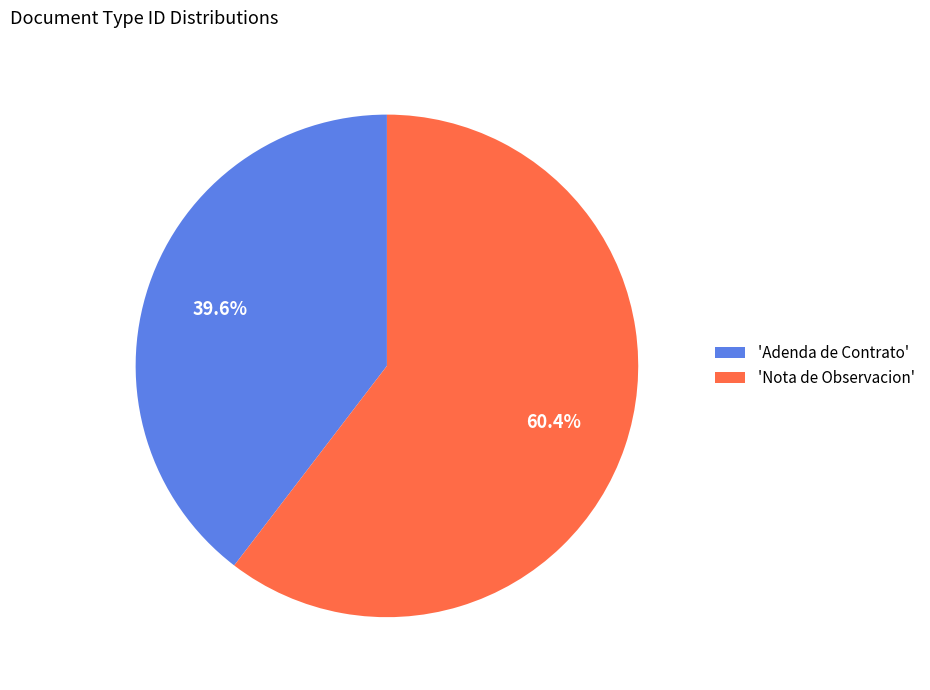

Which category accounts for the majority?

'Nota de Observacion'